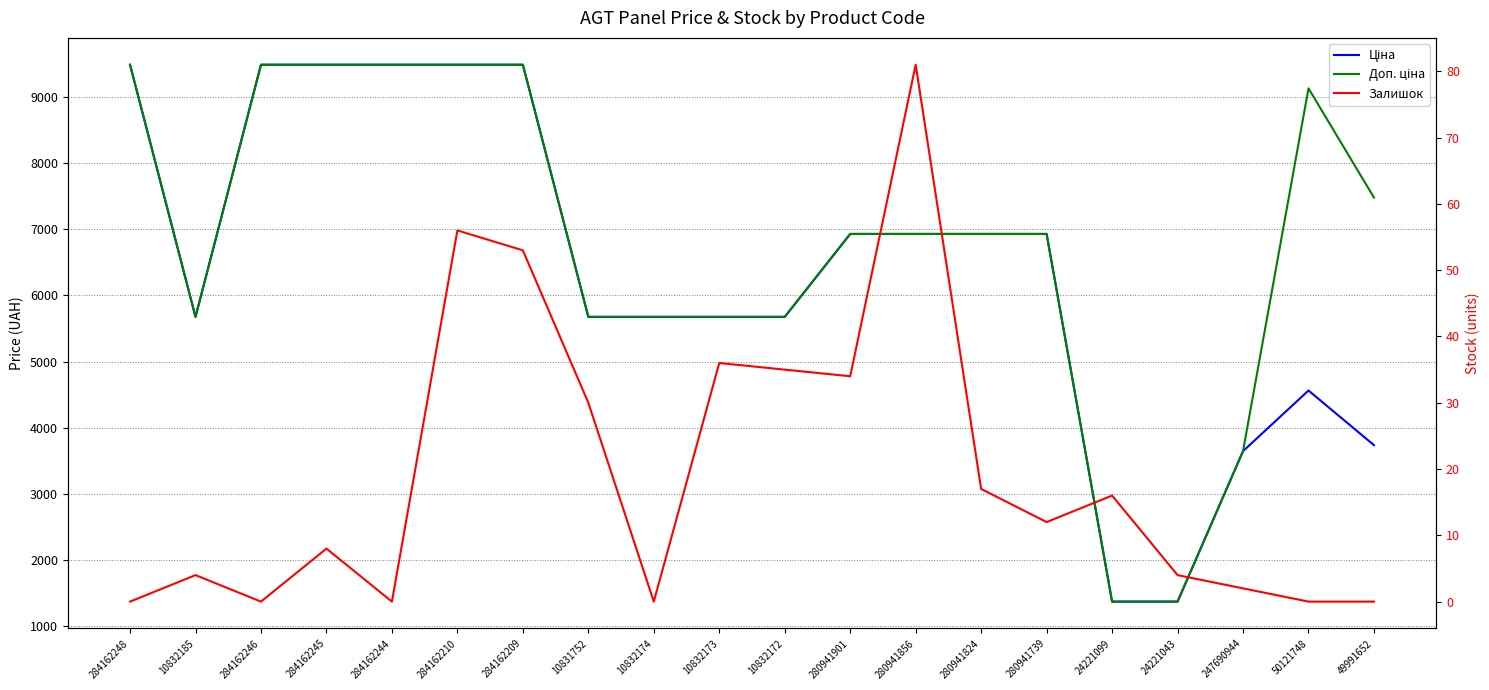

Is it true that Ціна equals 7399.7 at 10832185?

False